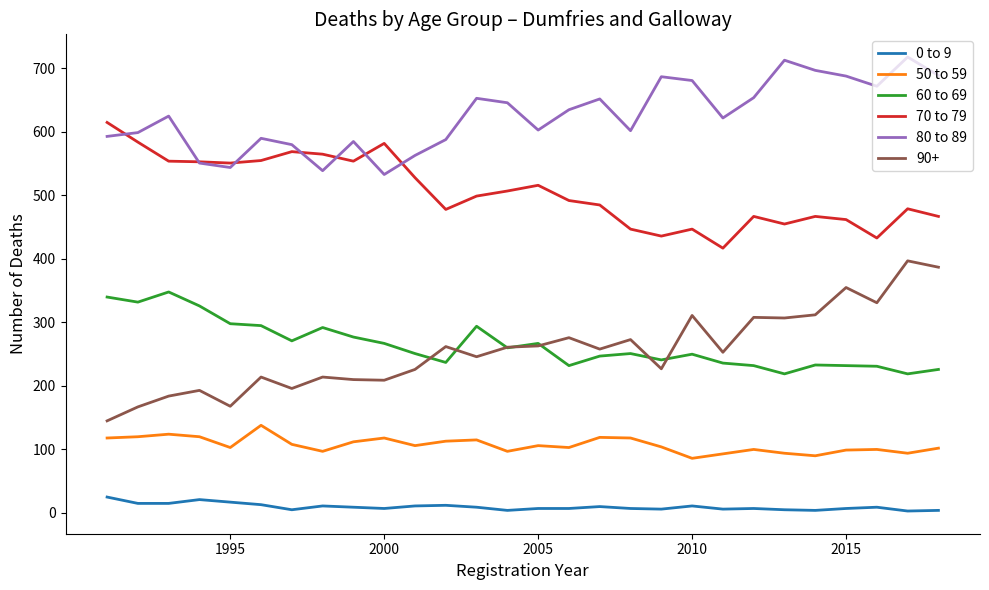

True or false: 70 to 79 and 60 to 69 intersect in this chart.

False